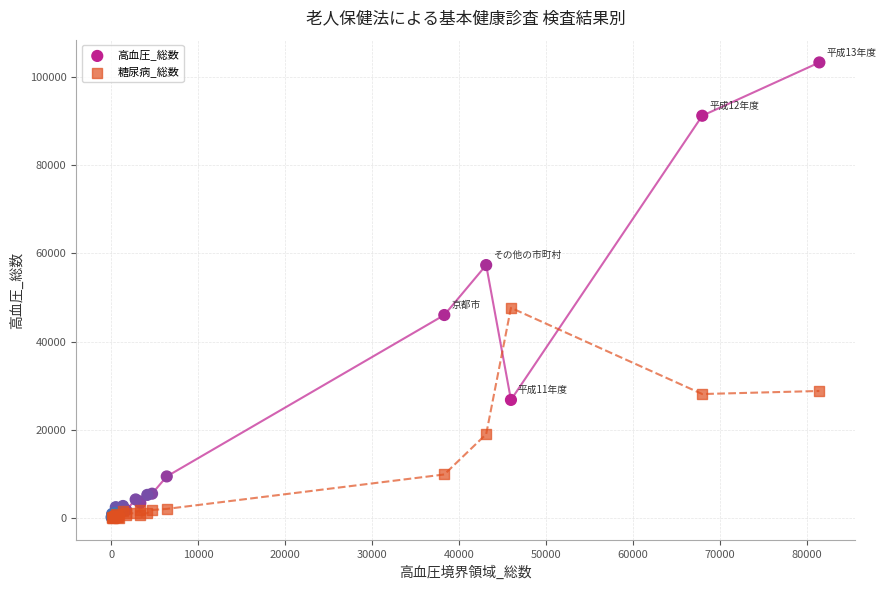

What are all the series names shown in the legend?

高血圧_総数, 糖尿病_総数